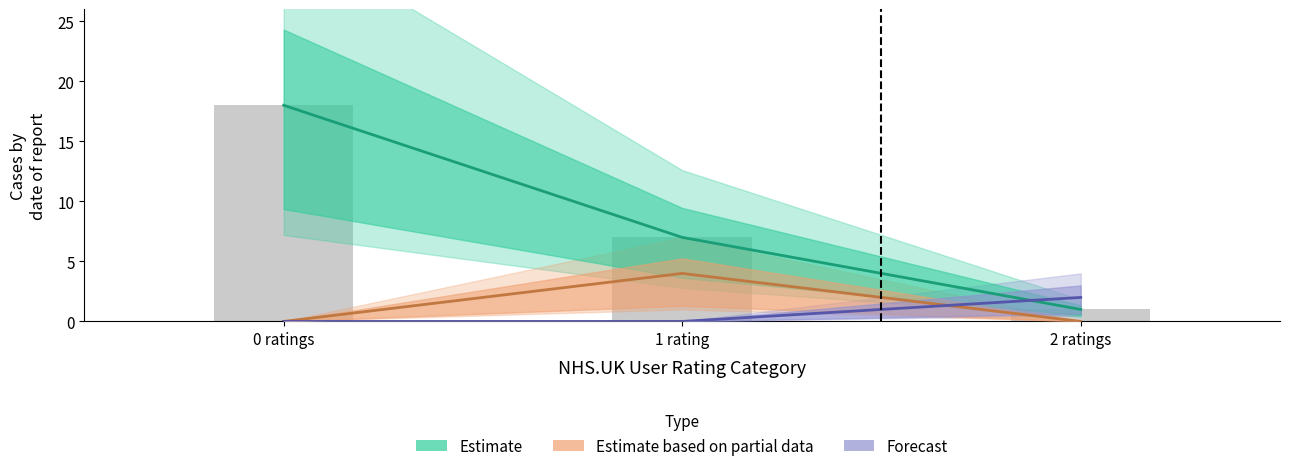

How many values in Forecast are above zero?

1